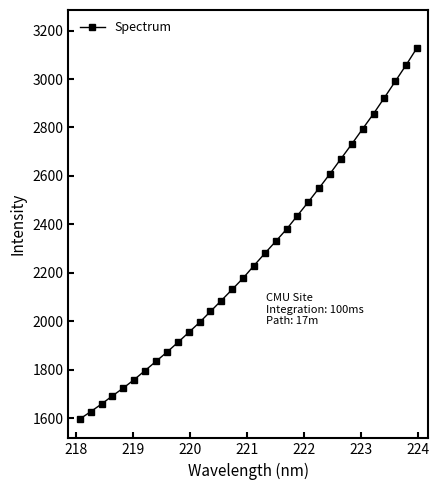

What is the value of the 27th point from the left?

2794.4